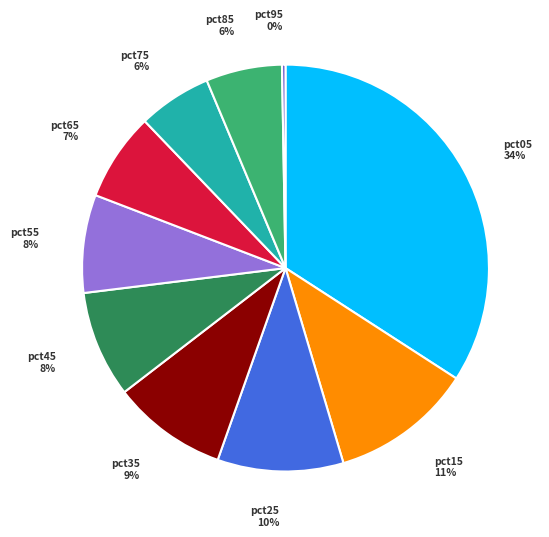

Combined, do pct55 and pct65 account for over 50%?

No